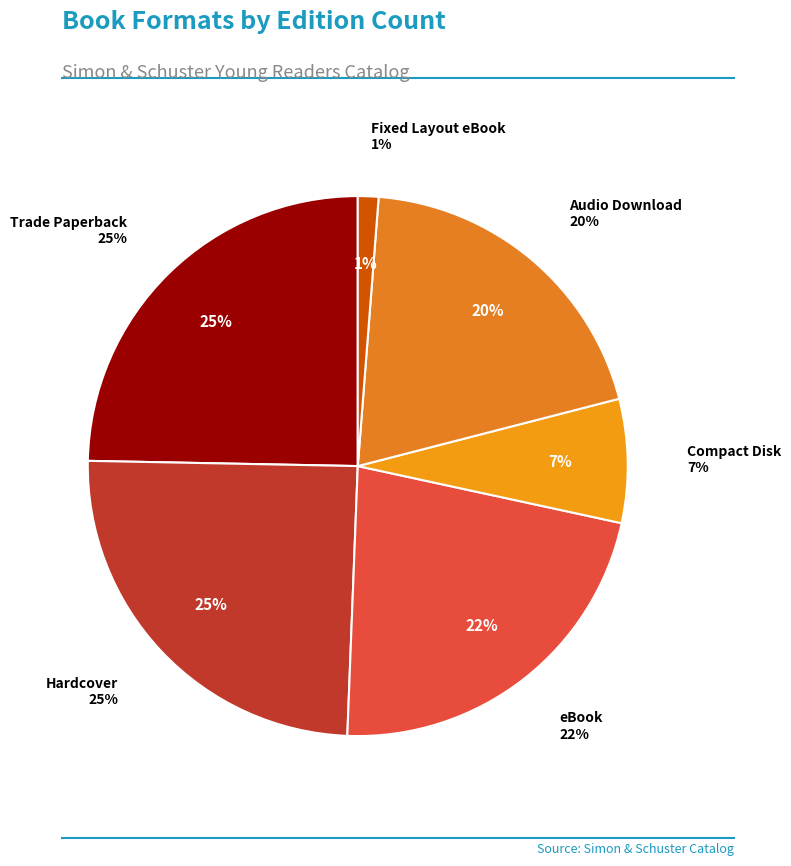

What percentage is the Fixed Layout eBook slice, to the nearest percent?

1%